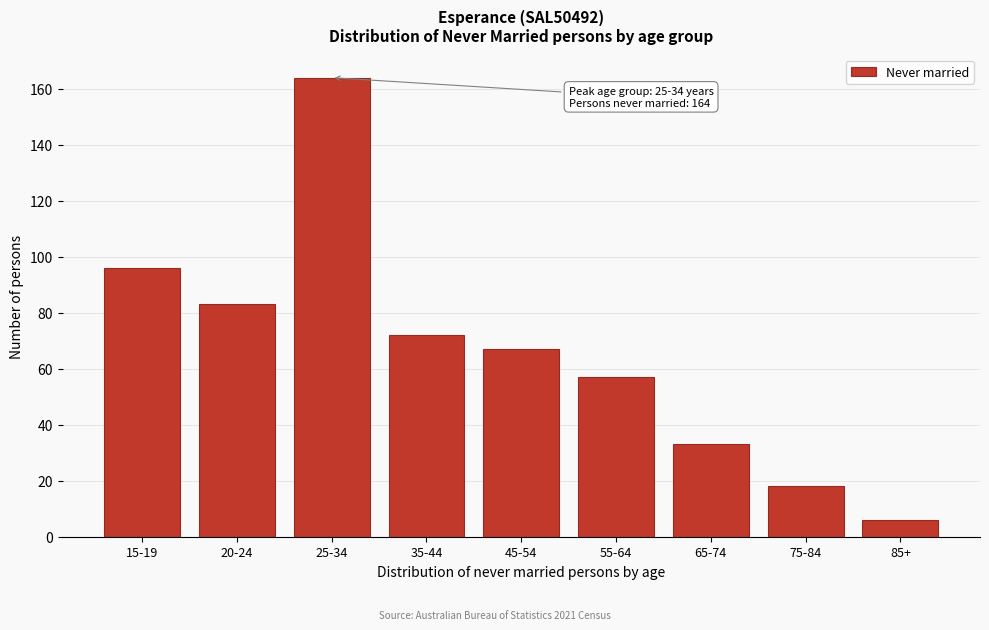

Reading left to right, transcribe all the data shown in this chart.

96	83	164	72	67	57	33	18	6